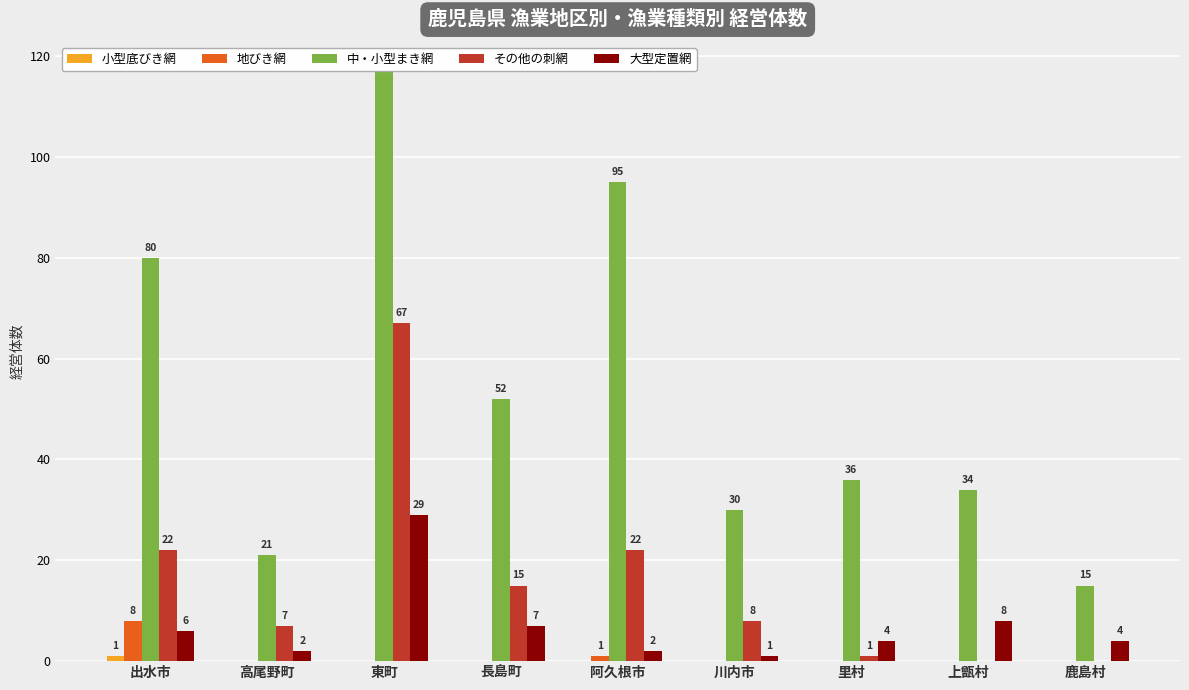

Between 東町 and 川内市, which series saw the biggest shift?

中・小型まき網